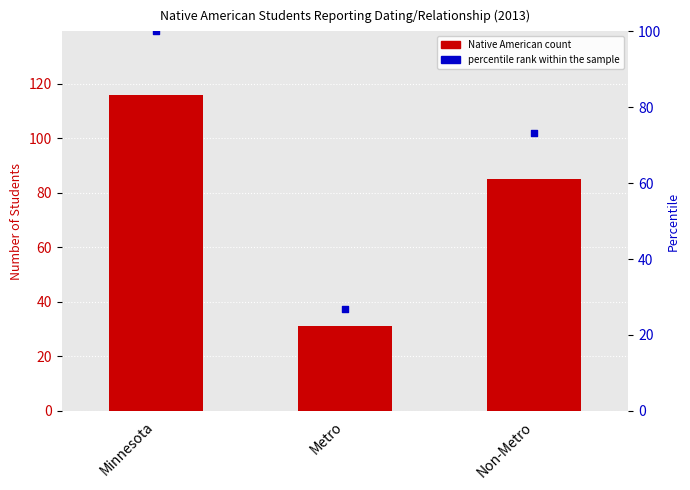

Which series reaches the minimum Y coordinate?

percentile rank within the sample